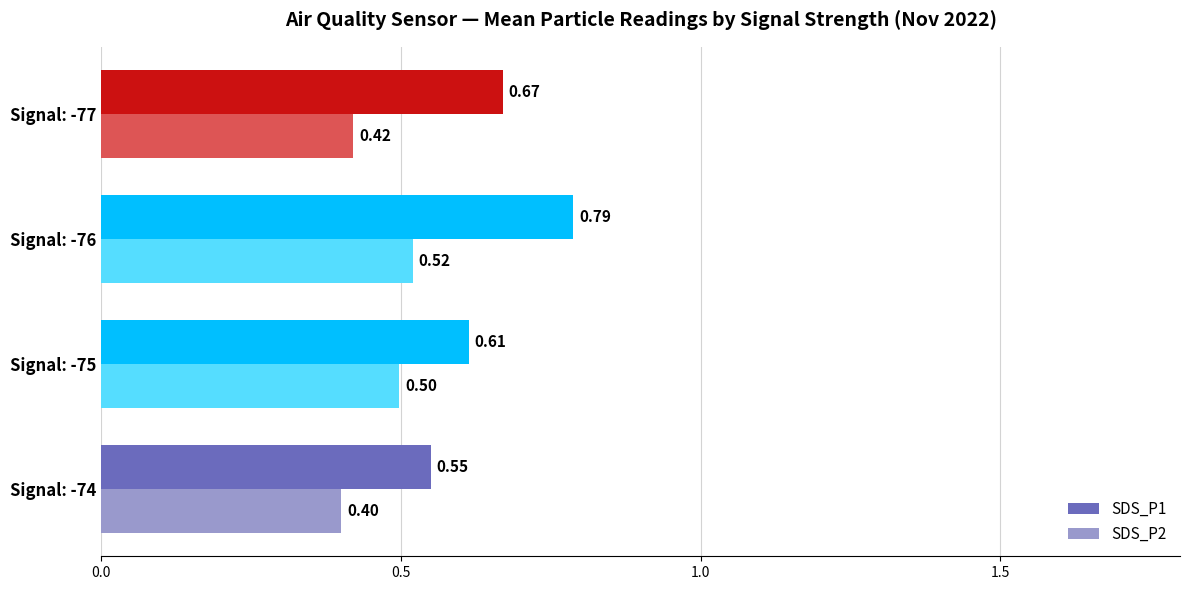

At which label does SDS_P1 reach its peak?

Signal: -76